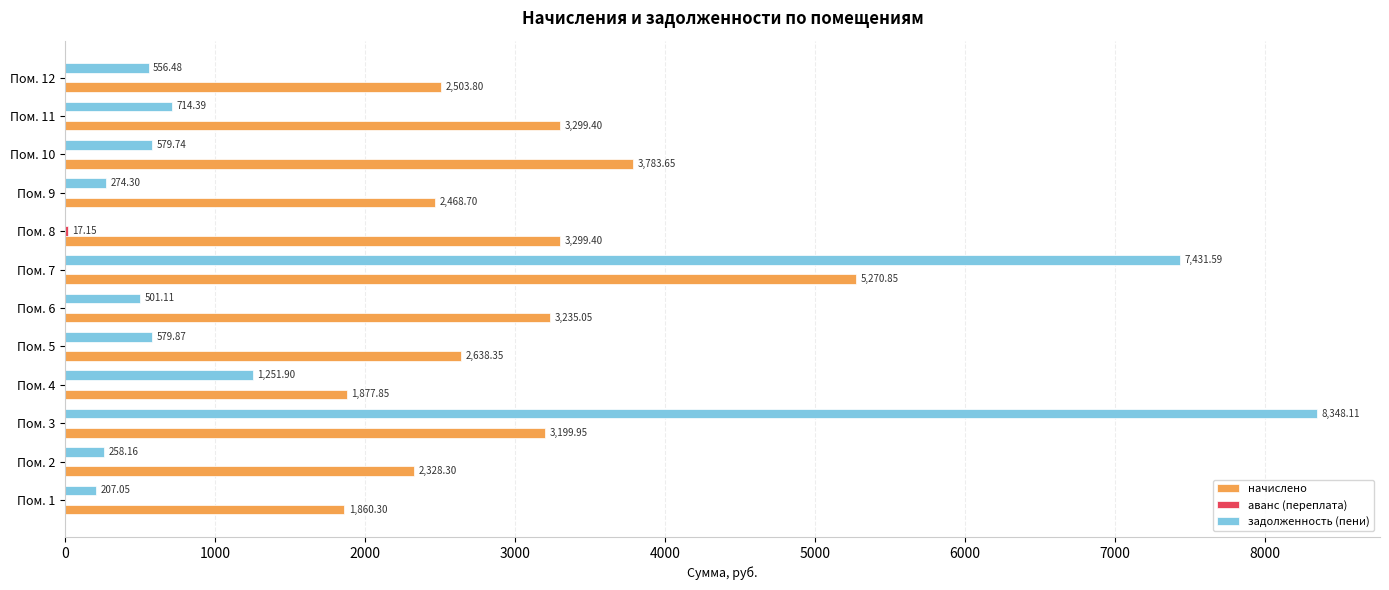

Which series changed the most between Пом. 5 and Пом. 10?

начислено